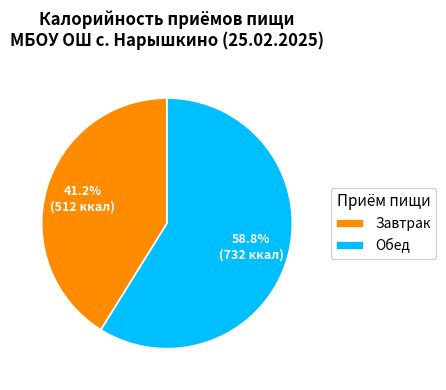

To the nearest percent, what is the difference between the largest and smallest slice percentages?

18%